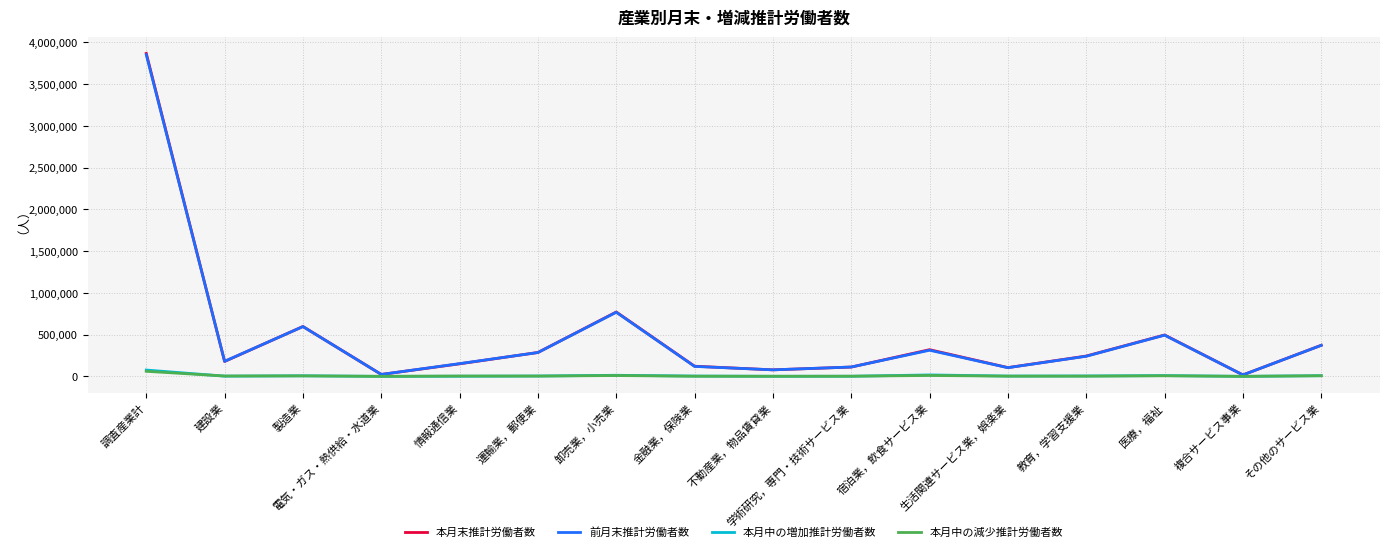

What is the greatest value displayed?

3868887